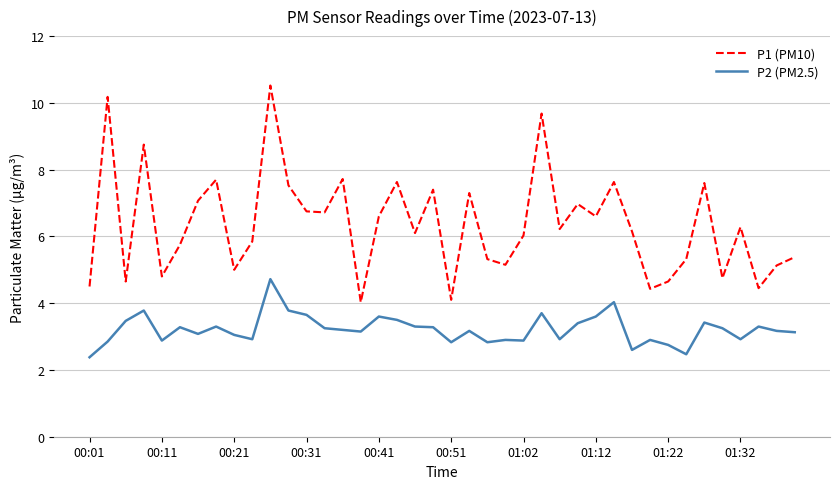

Rank the series by their maximum value, from highest to lowest.

P1 (PM10), P2 (PM2.5)